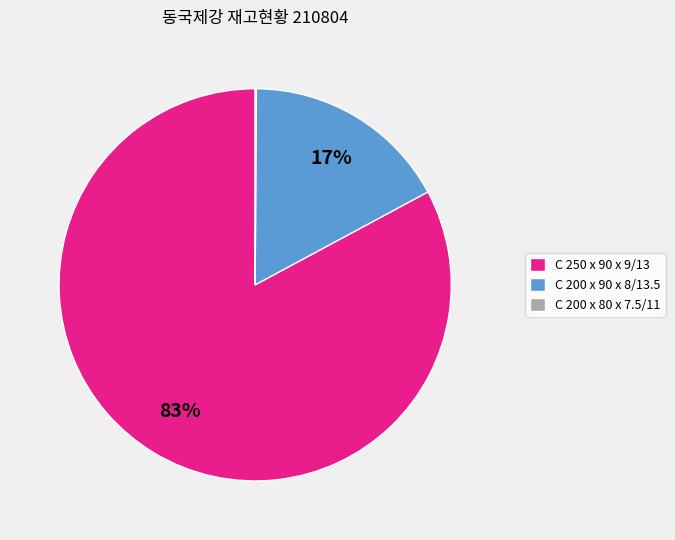

True or false: C 200 x 90 x 8/13.5 accounts for 17% of the total.

True